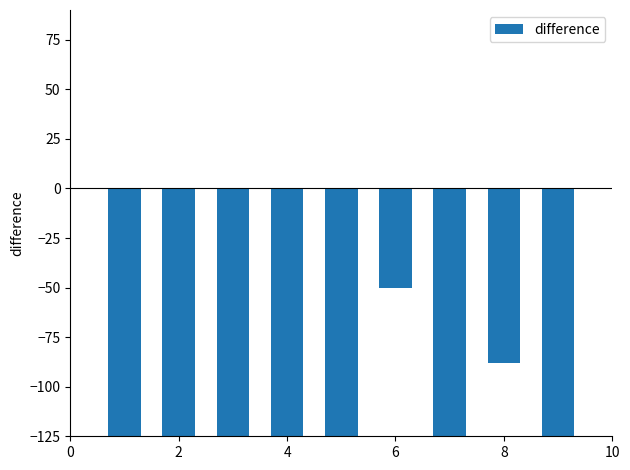

Where is the data nearest to the value -310?

4